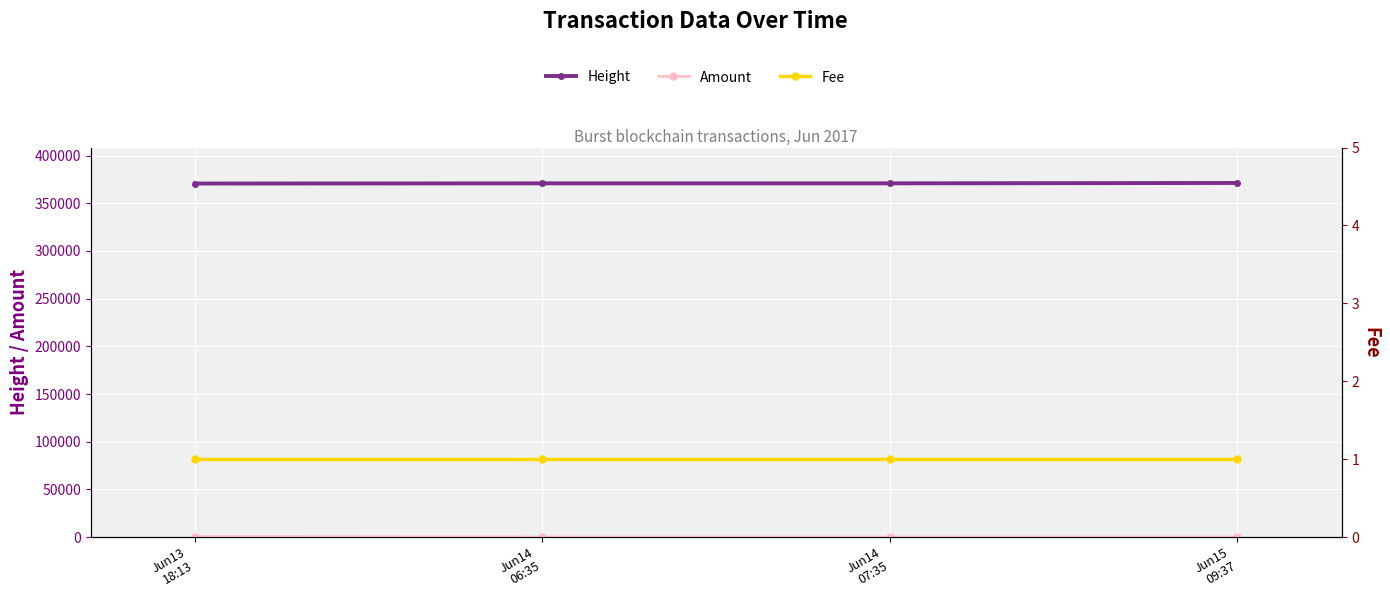

Rank the series at Jun15
09:37 from highest to lowest value.

Height, Fee, Amount